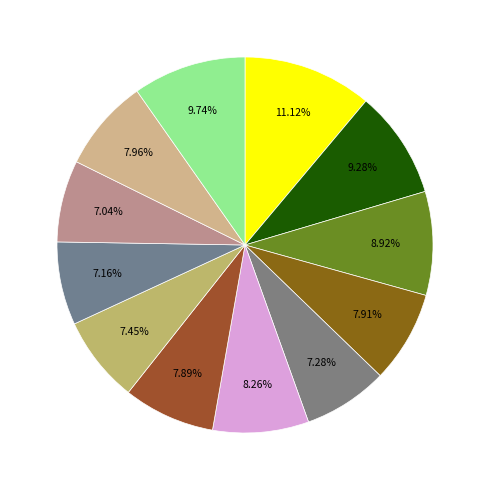

How many segments does this pie chart have?

12